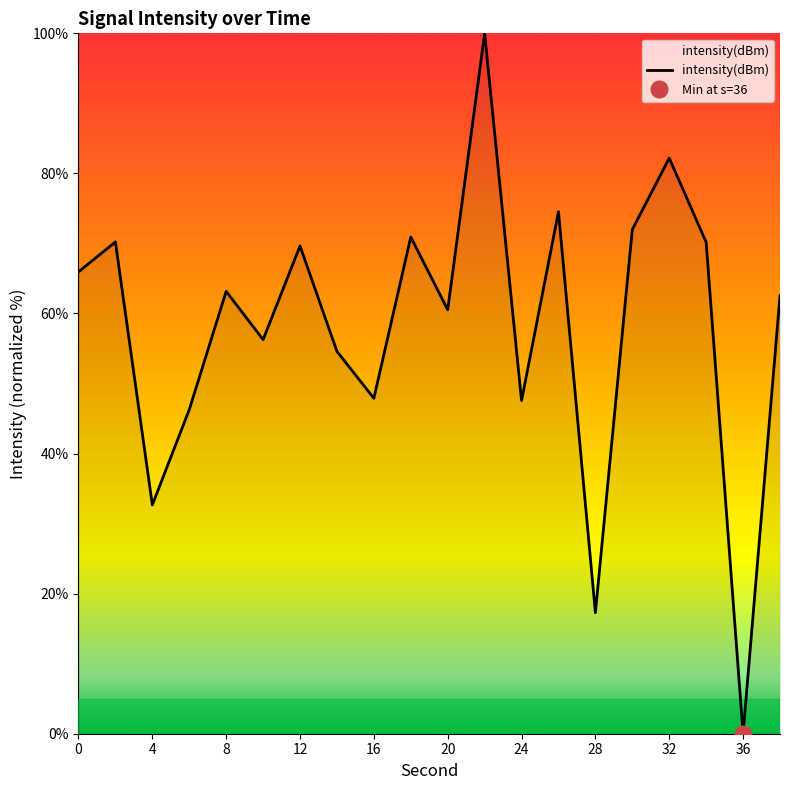

The value of intensity(dBm) at 0 is 113.5. True or false?

False